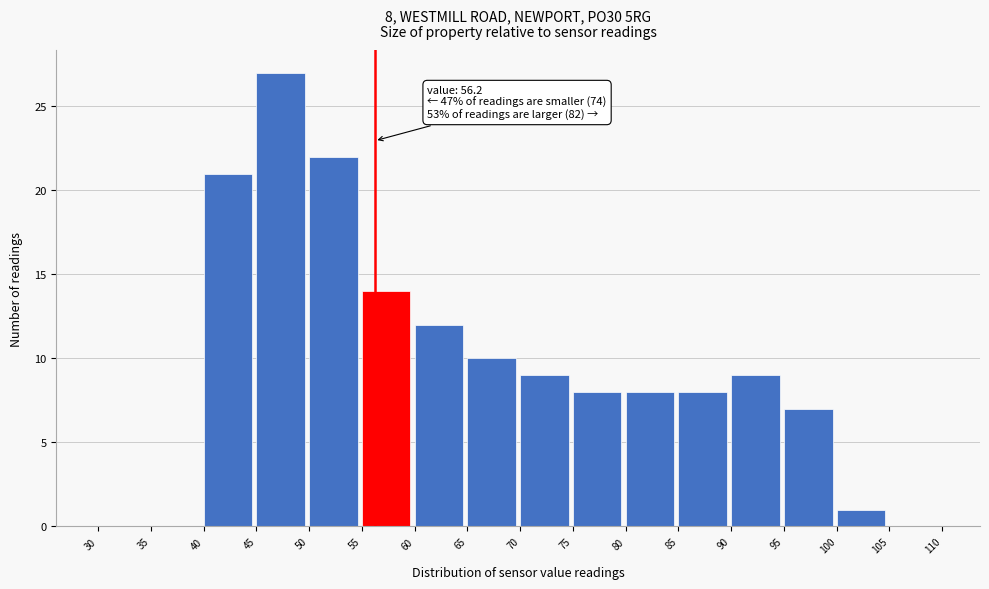

Over which range of the x-axis is the bar tallest?

45 to 50